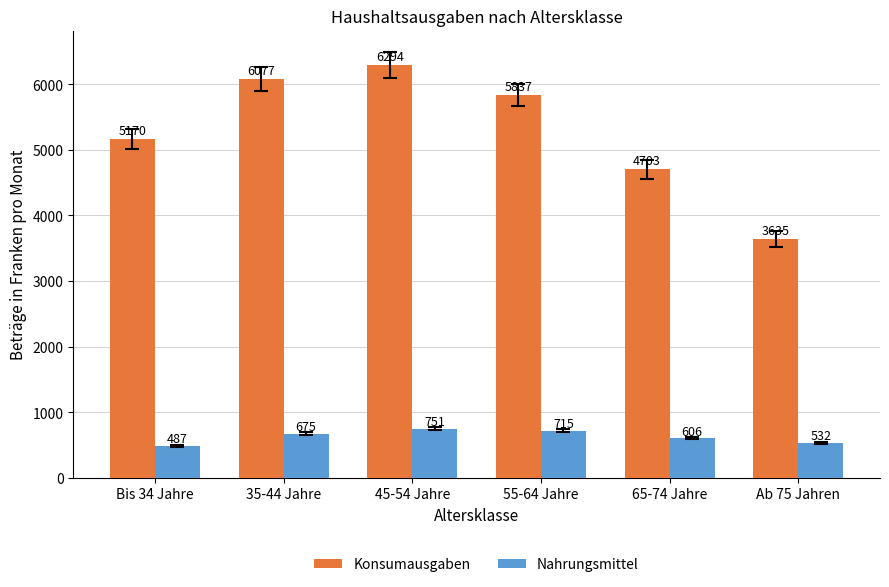

Rank the series by their average value, from lowest to highest.

Nahrungsmittel, Konsumausgaben